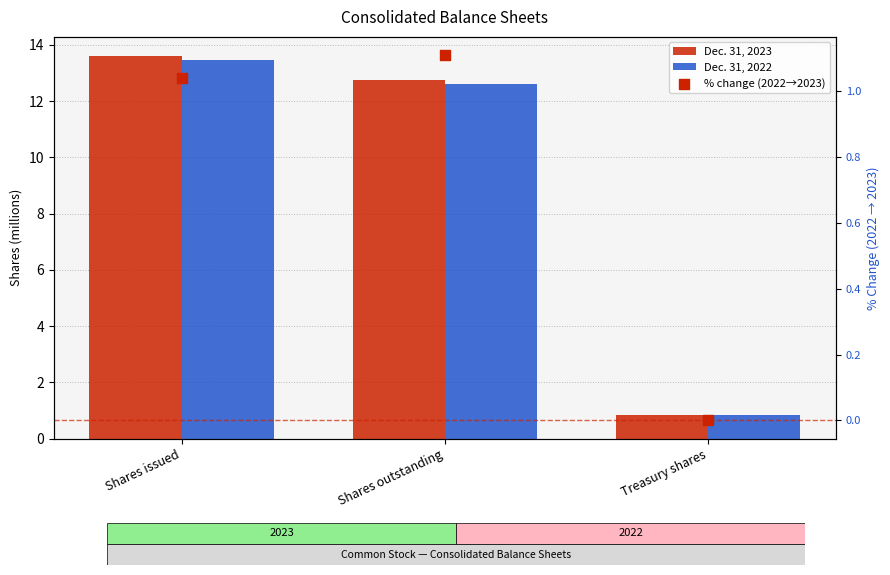

Which series contains the lowest Y value?

% change (2022→2023)